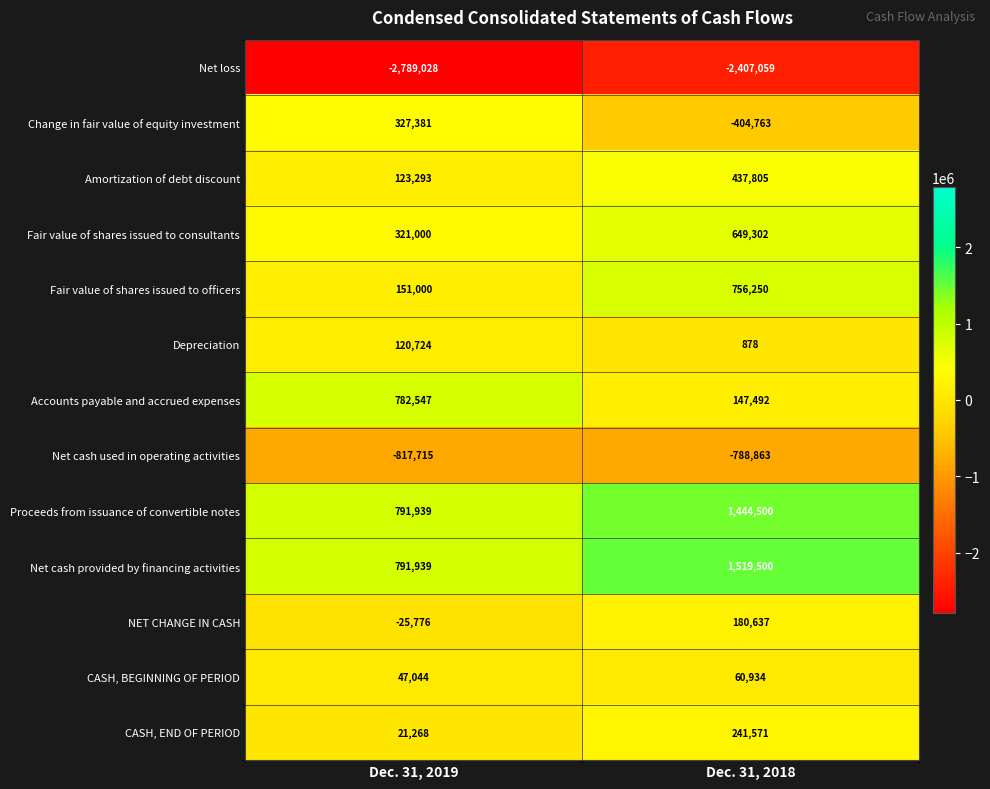

What is the sum of the Change in fair value of equity investment values at Dec. 31, 2018 and Dec. 31, 2019?

-77382